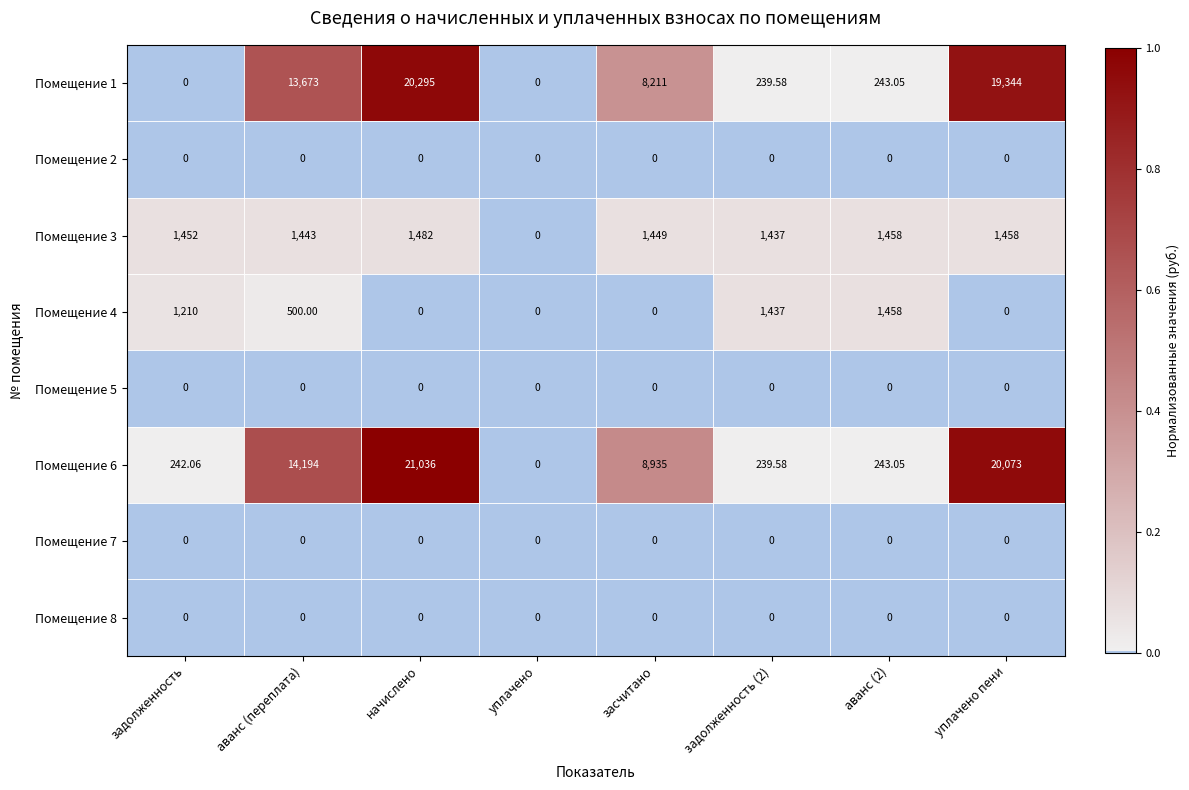

What is the spread (max minus min) of values at задолженность?

1452.0